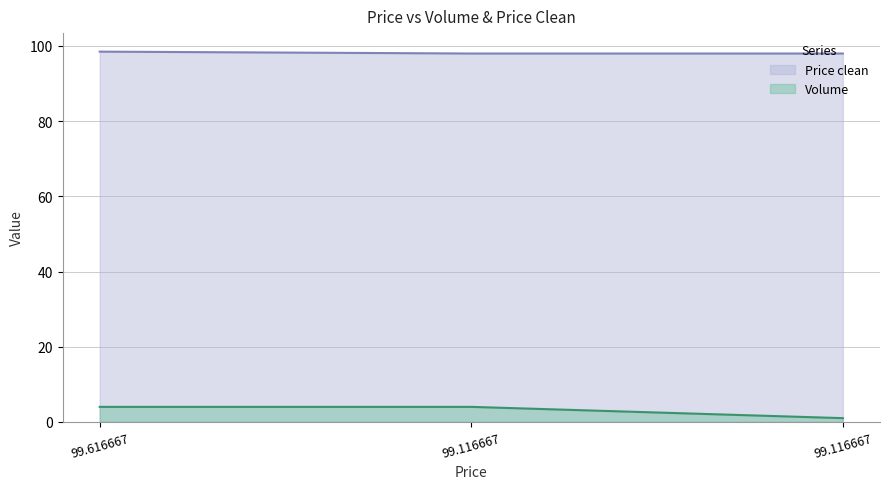

At which label does Price clean reach its minimum?

99.116667